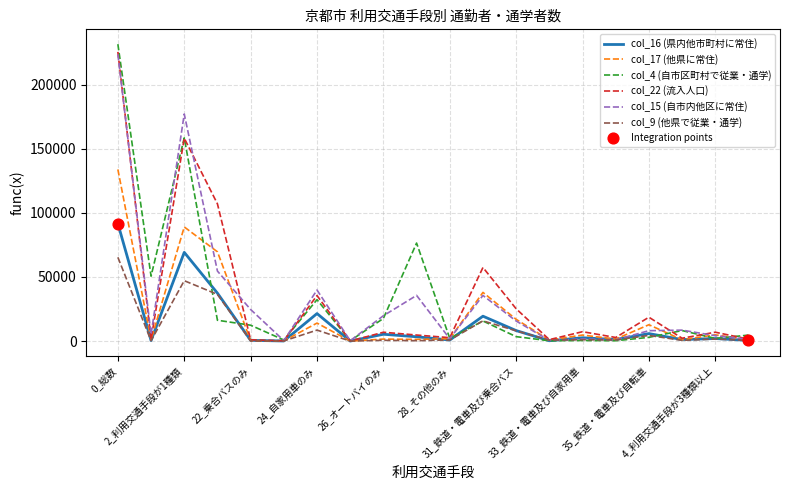

Which series has the widest spread of values?

col_4 (自市区町村で従業・通学)